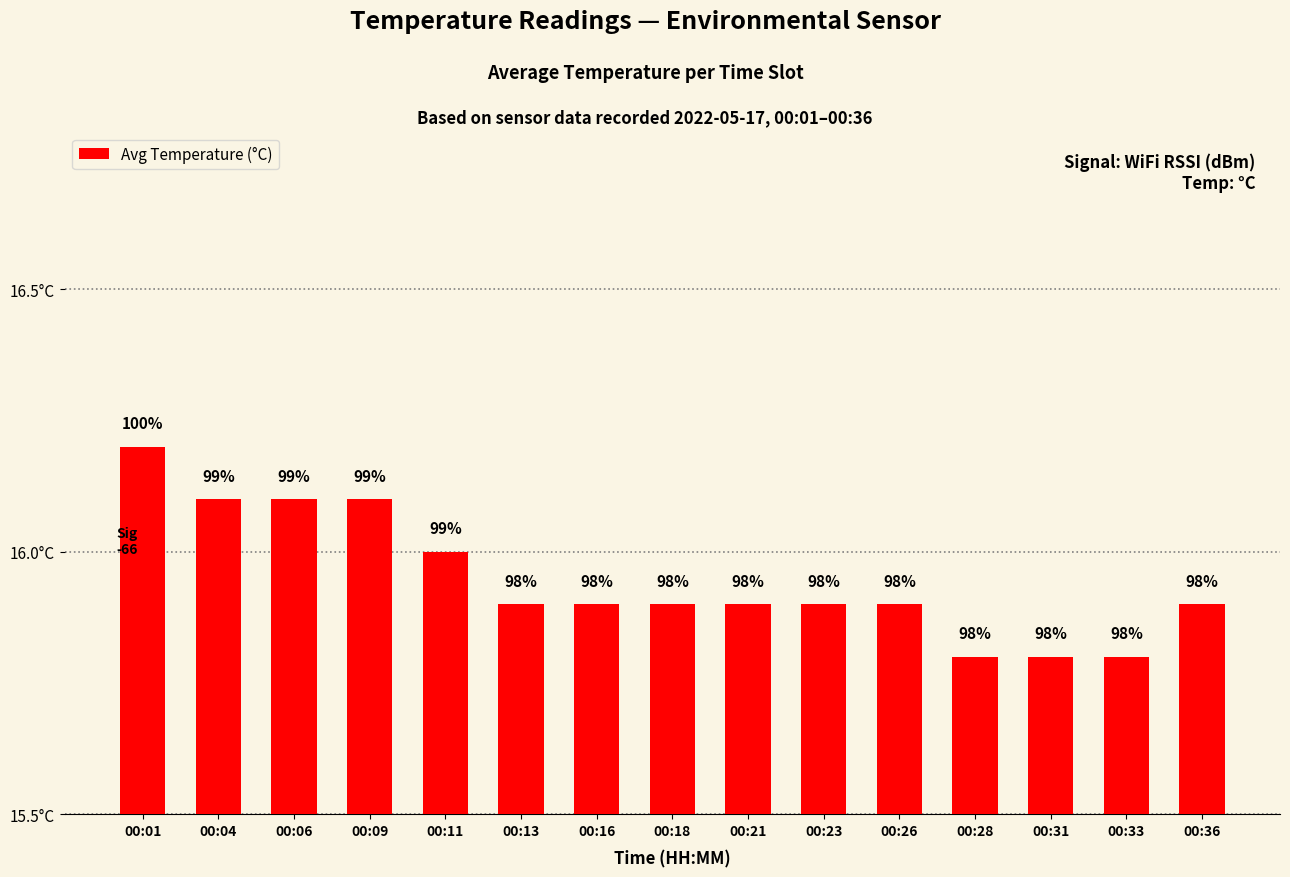

What is the difference between the maximum and minimum values?

0.4